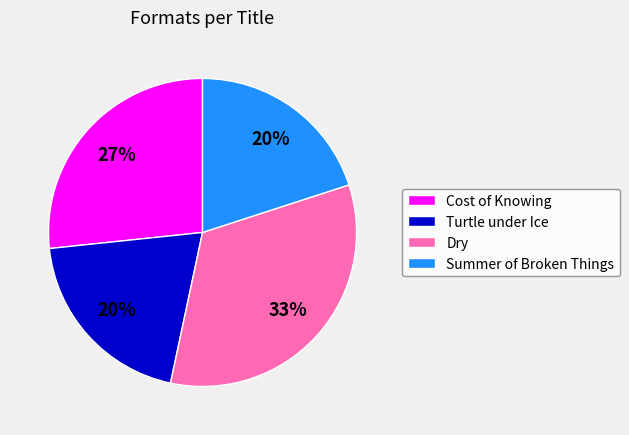

True or false: Summer of Broken Things accounts for 20% of the total.

True